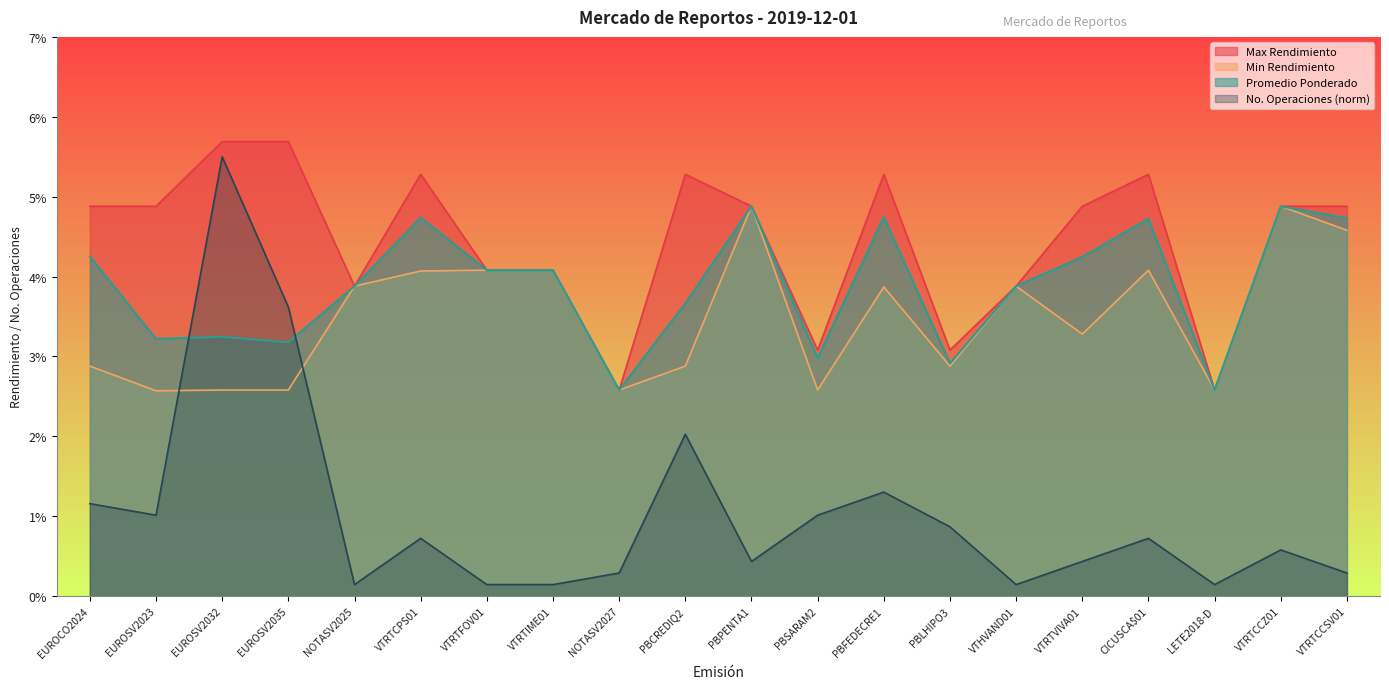

What position from the left is EUROSV2035?

4